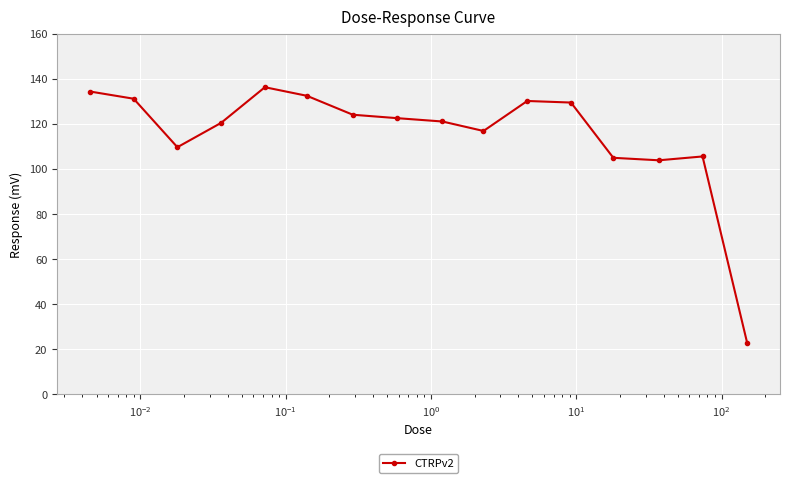

How many lines are shown in the chart?

1